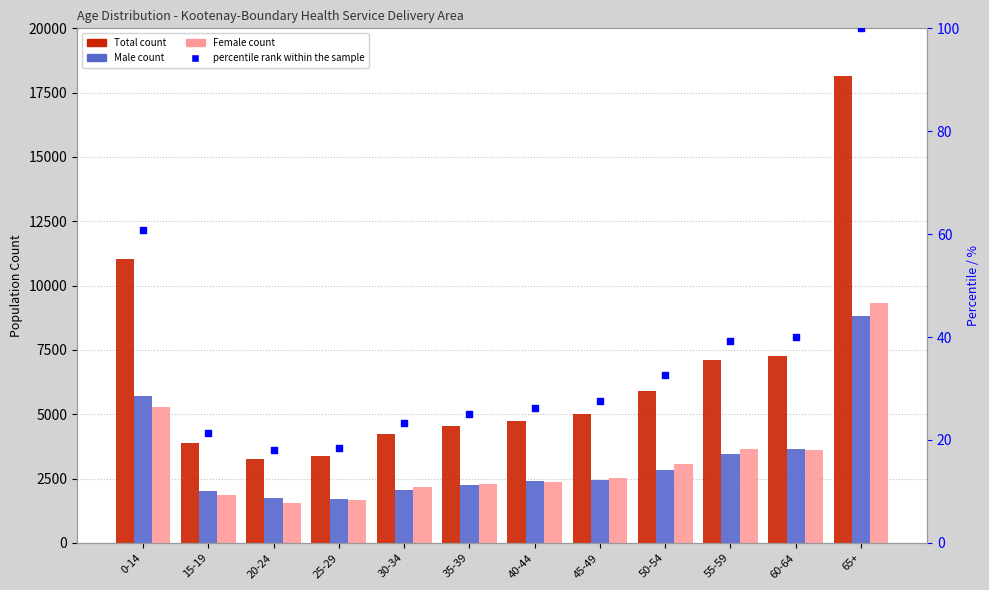

Which series reaches the minimum Y coordinate?

percentile rank within the sample